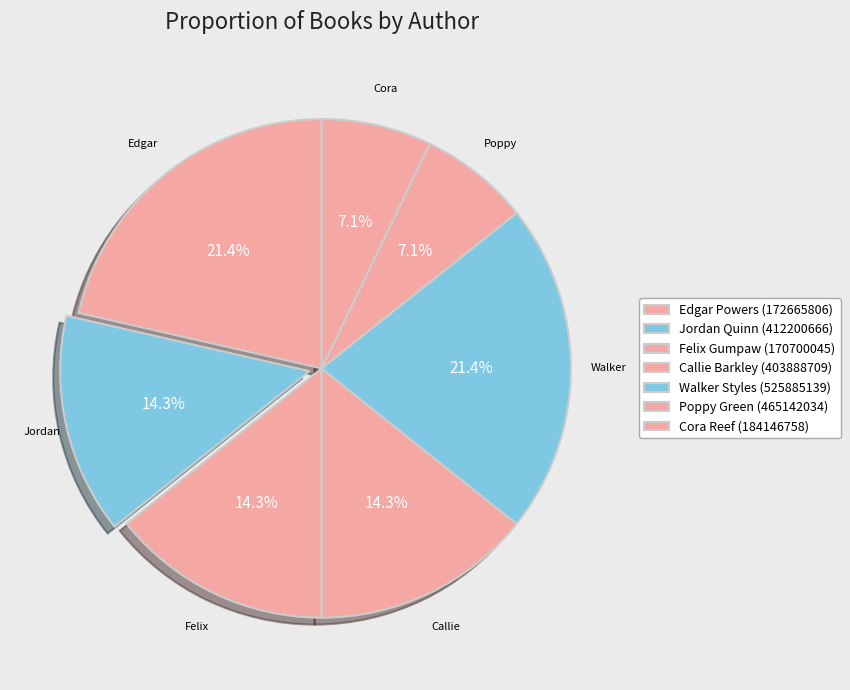

Count the number of slices in the pie.

7